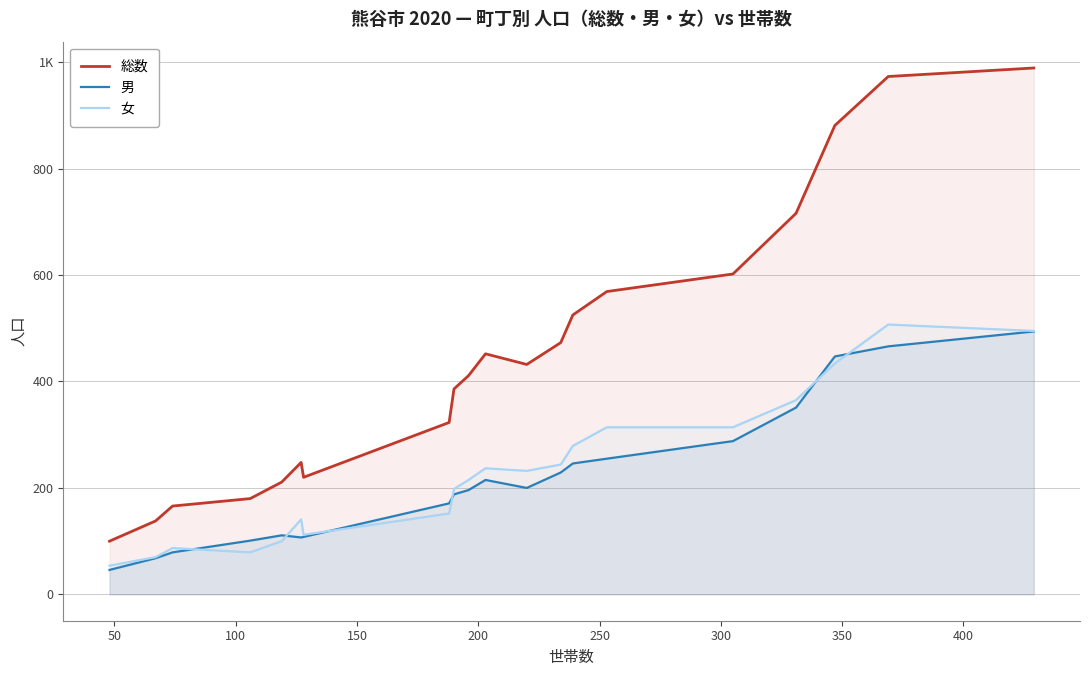

What is the difference between the maximum and minimum values in the 男 series?

448